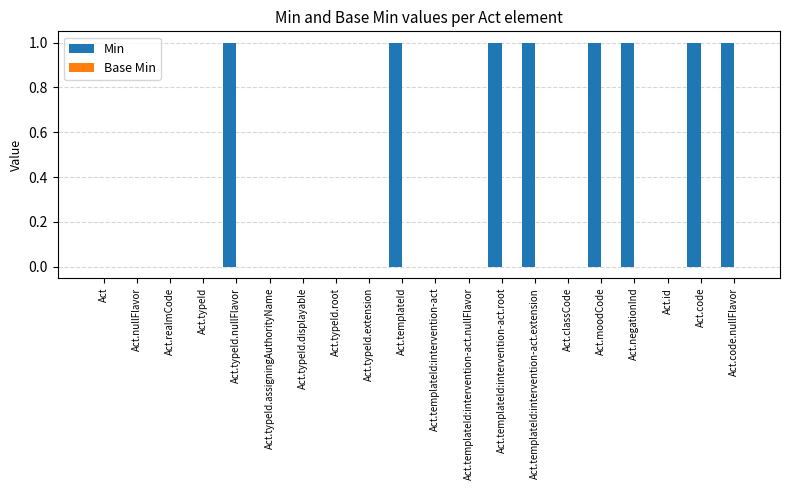

Reading left to right, list all the values displayed in this chart.

Act=0	Act.nullFlavor=0	Act.realmCode=0	Act.typeId=0	Act.typeId.nullFlavor=1	Act.typeId.assigningAuthorityName=0	Act.typeId.displayable=0	Act.typeId.root=0	Act.typeId.extension=0	Act.templateId=1	Act.templateId:intervention-act=0	Act.templateId:intervention-act.nullFlavor=0	Act.templateId:intervention-act.root=1	Act.templateId:intervention-act.extension=1	Act.classCode=0	Act.moodCode=1	Act.negationInd=1	Act.id=0	Act.code=1	Act.code.nullFlavor=1